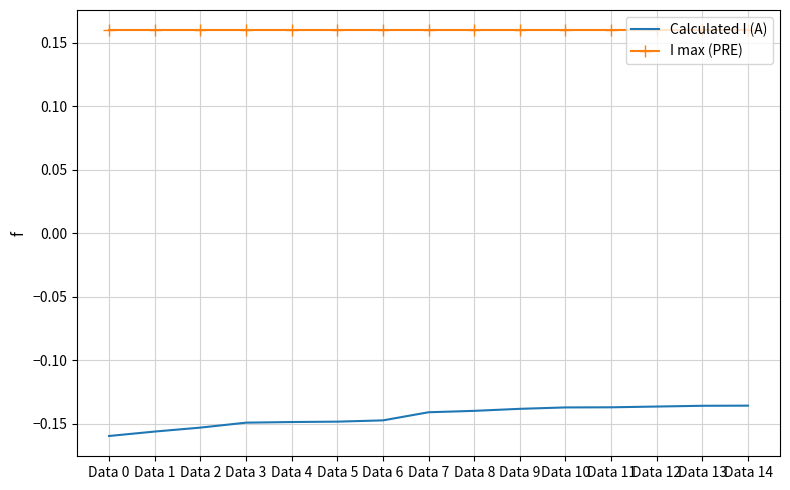

List the series in order of their overall mean, lowest first.

Calculated I (A), I max (PRE)